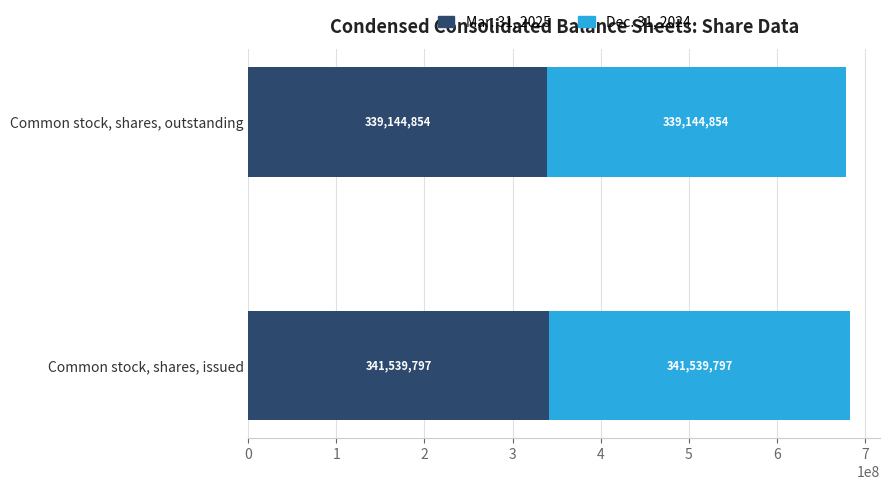

What is the total value across all series at Common stock, shares, issued?

683079594